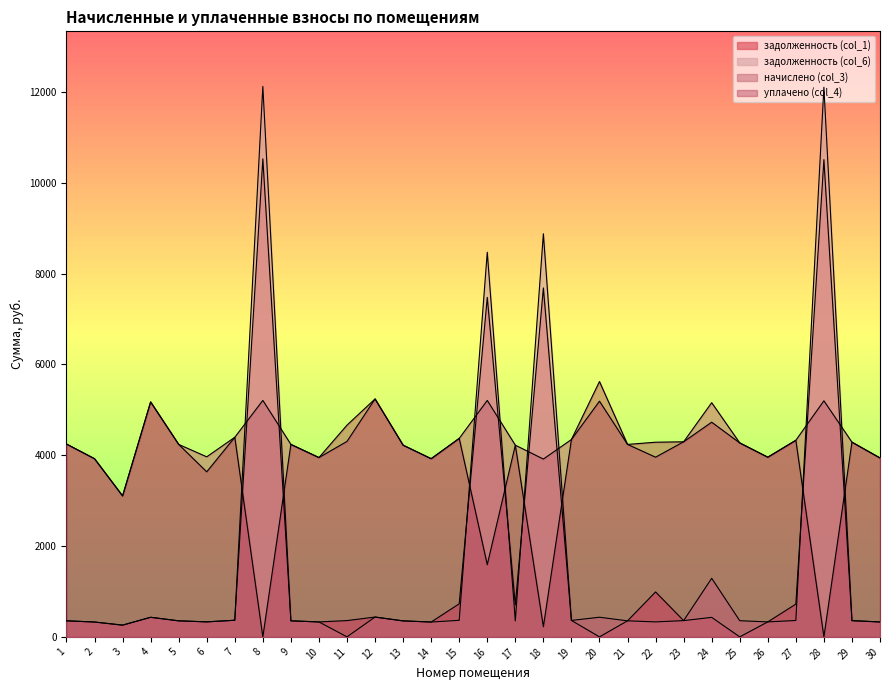

Reading left to right, what are all the values shown in this chart?

задолженность (col_1): 354.0	327.1	258.8	431.2	353.3	330.5	366.4	10529.5	353.3	329.1	358.8	436.8	351.9	327.1	728.6	7478.2	703.8	7686.8	362.2	0.0	353.3	990.1	358.1	429.9	0.0	329.8	721.7	10512.8	357.4	328.4
задолженность (col_6): 354.0	327.1	258.8	431.2	353.3	330.5	366.4	12125.8	353.3	329.1	0.0	436.8	351.9	327.1	364.3	8472.5	351.9	8879.1	362.2	432.6	353.3	329.8	358.1	1290.3	356.0	329.8	360.9	12106.5	357.4	328.4
начислено (col_3): 4247.6	3924.7	3105.0	5175.0	4239.4	3966.1	4396.7	5208.1	4239.4	3949.6	4305.6	5241.2	4222.8	3924.7	4371.8	5208.1	4222.8	3916.4	4347.0	5191.6	4239.4	3957.8	4297.3	5158.4	4272.5	3957.8	4330.4	5199.8	4289.0	3941.3
уплачено (col_4): 4247.6	3924.7	3105.0	5175.0	4239.4	3635.6	4396.7	0.0	4239.4	3949.6	4664.4	5241.2	4222.8	3924.7	4371.8	1590.0	4222.8	223.2	4347.0	5624.2	4239.4	4287.7	4297.3	4728.7	4272.5	3957.8	4330.4	0.0	4289.0	3941.3